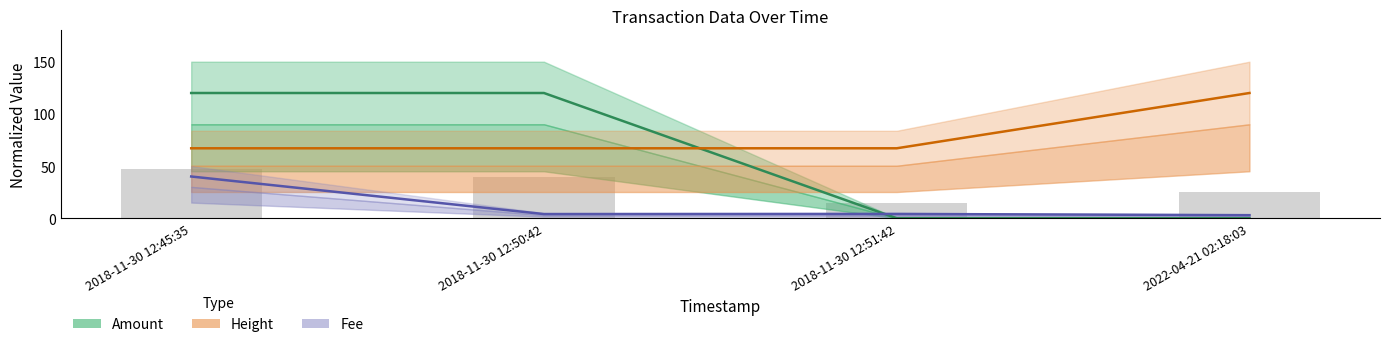

Reading right to left, list all the values displayed in this chart.

Amount (line): 0.0	0.0	120.0	120.0
Height (line): 120.0	67.0	67.0	67.0
Fee (line): 2.9	4.1	4.0	40.0